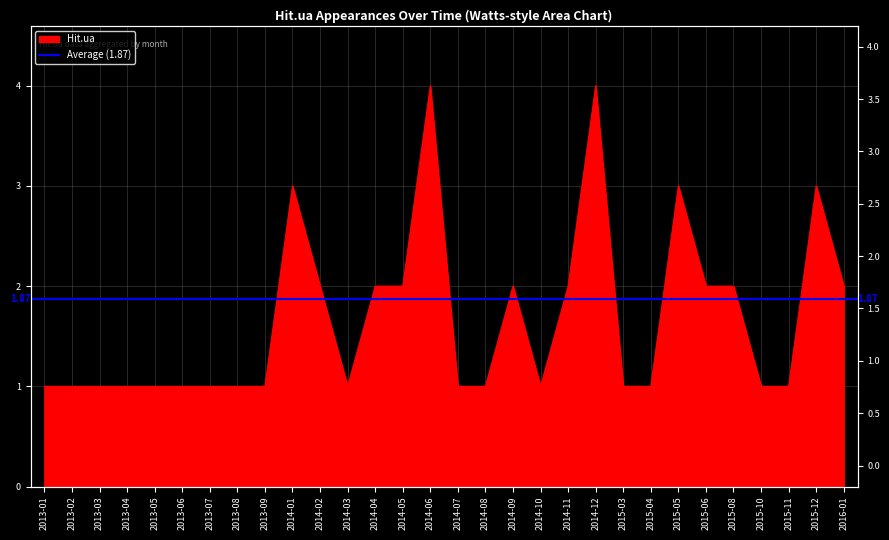

Approximately how many times larger is the value at 2016-01 compared to 2013-09?

2.0